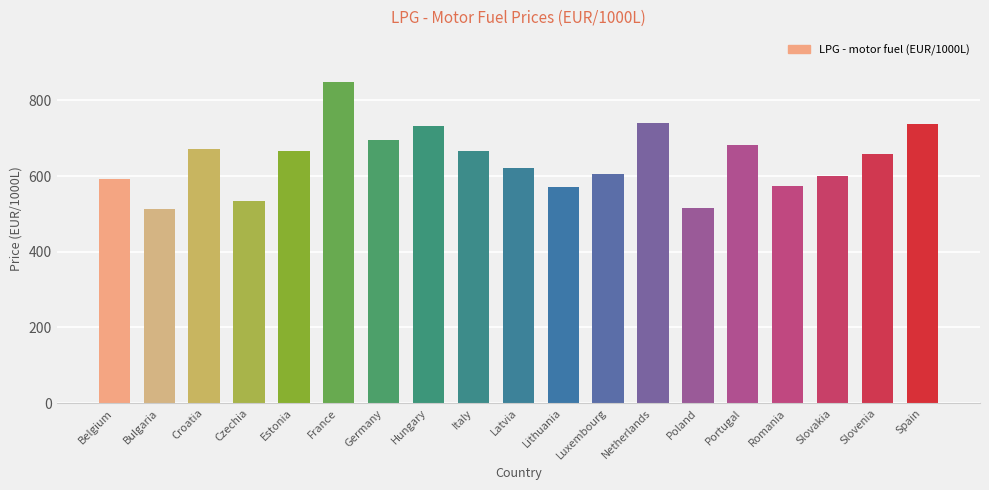

What is the minimum value shown in the chart?

512.7